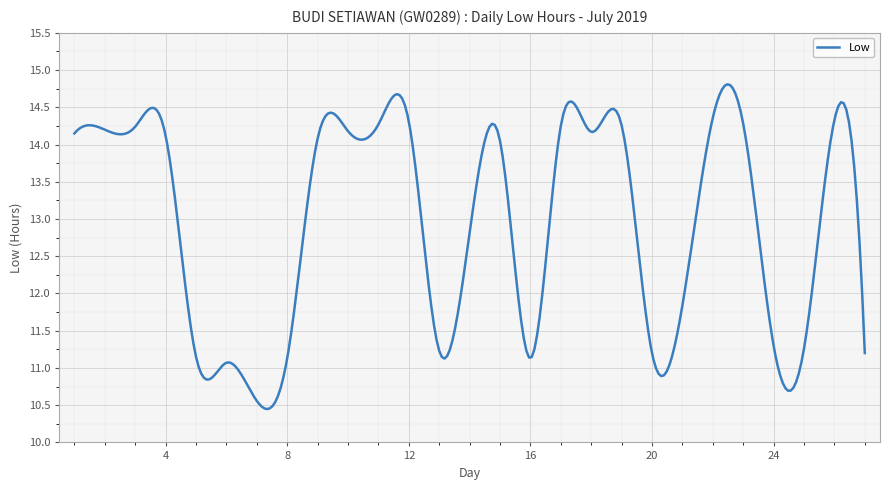

What is the difference between the maximum and minimum values?

4.4